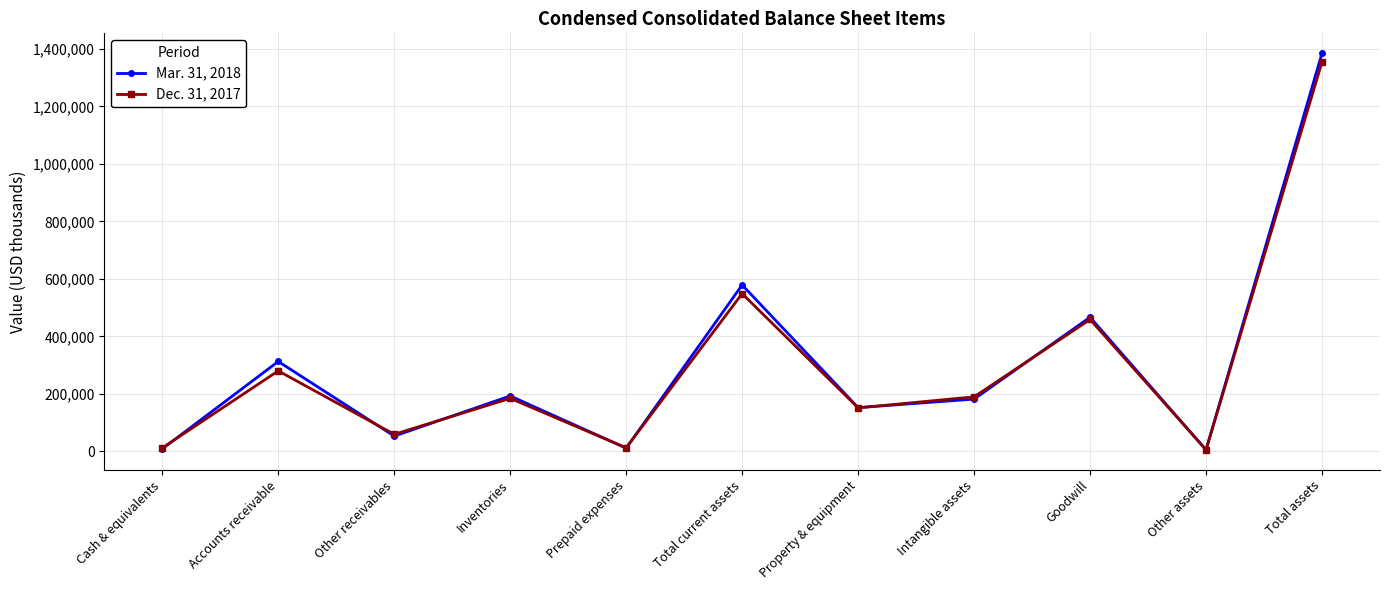

Rank the series by their average value, from lowest to highest.

Dec. 31, 2017, Mar. 31, 2018